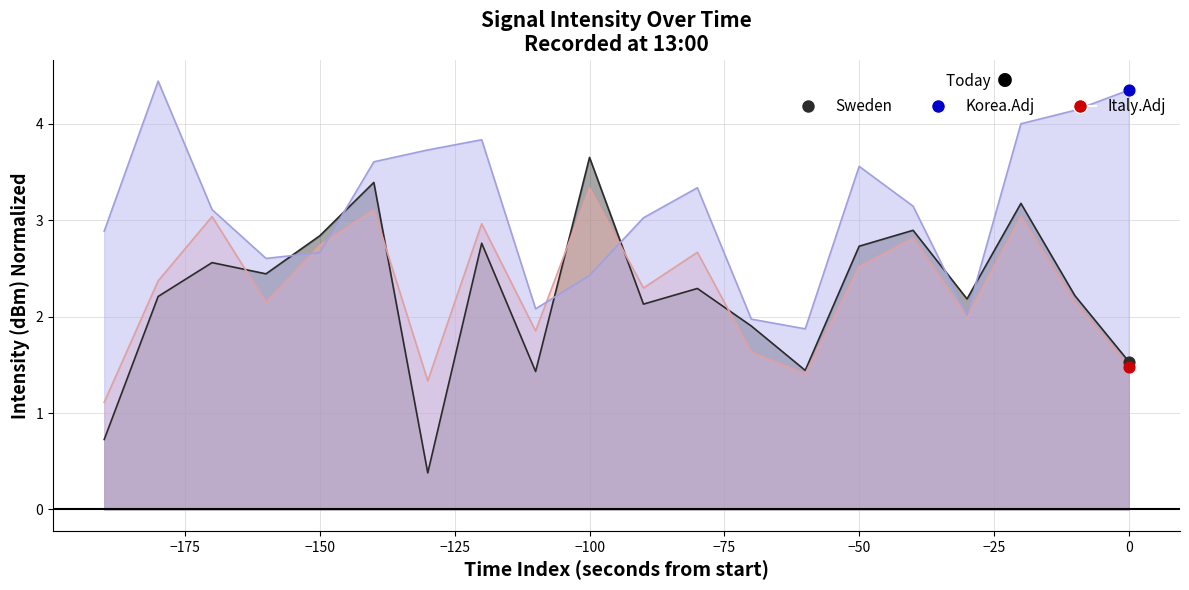

At how many categories does at least one series exceed 1?

20